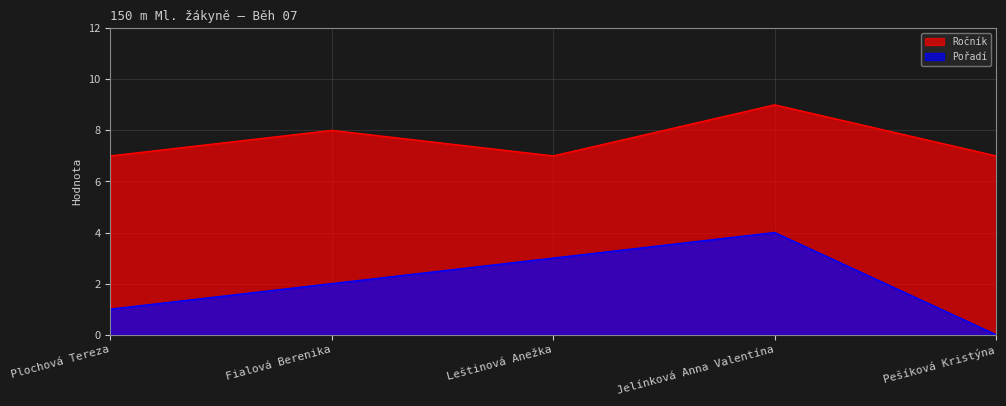

At which category does Pořadí reach its first local peak?

Jelínková Anna Valentína